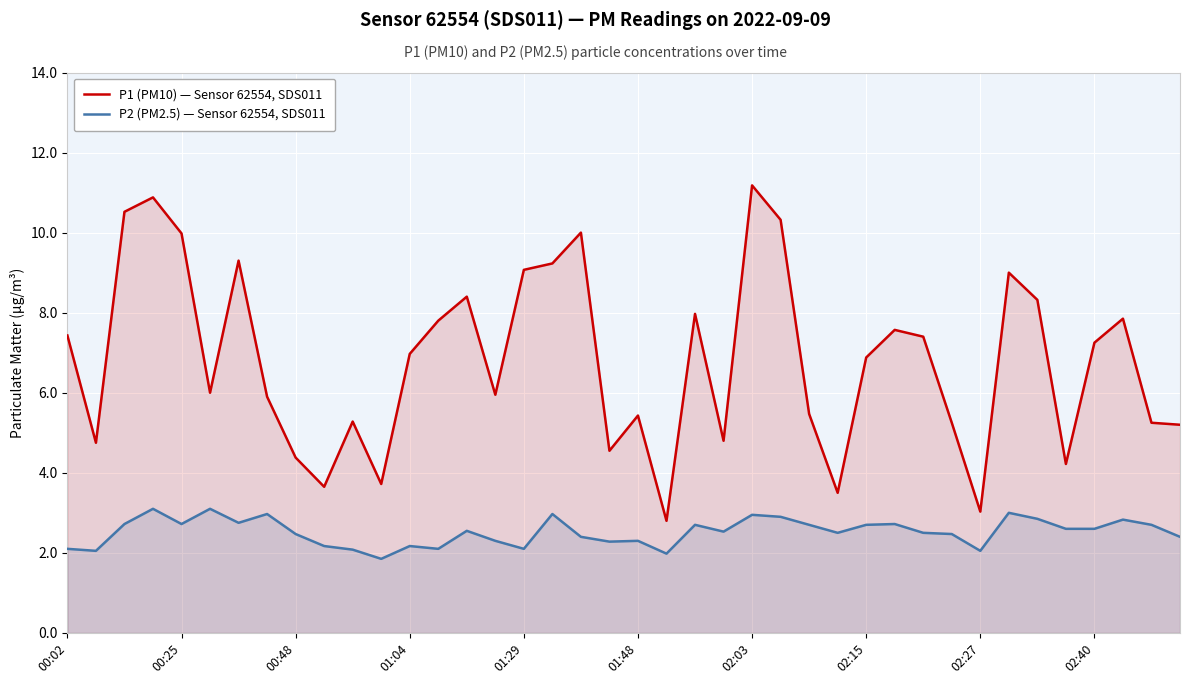

Reading left to right, transcribe all the data shown in this chart.

P1 (PM10) — Sensor 62554, SDS011: 7.4	4.8	10.5	10.9	10.0	6.0	9.3	5.9	4.4	3.6	5.3	3.7	7.0	7.8	8.4	6.0	9.1	9.2	10.0	4.5	5.4	2.8	8.0	4.8	11.2	10.3	5.5	3.5	6.9	7.6	7.4	5.2	3.0	9.0	8.3	4.2	7.2	7.8	5.2	5.2
P2 (PM2.5) — Sensor 62554, SDS011: 2.1	2.0	2.7	3.1	2.7	3.1	2.8	3.0	2.5	2.2	2.1	1.9	2.2	2.1	2.5	2.3	2.1	3.0	2.4	2.3	2.3	2.0	2.7	2.5	3.0	2.9	2.7	2.5	2.7	2.7	2.5	2.5	2.0	3.0	2.9	2.6	2.6	2.8	2.7	2.4